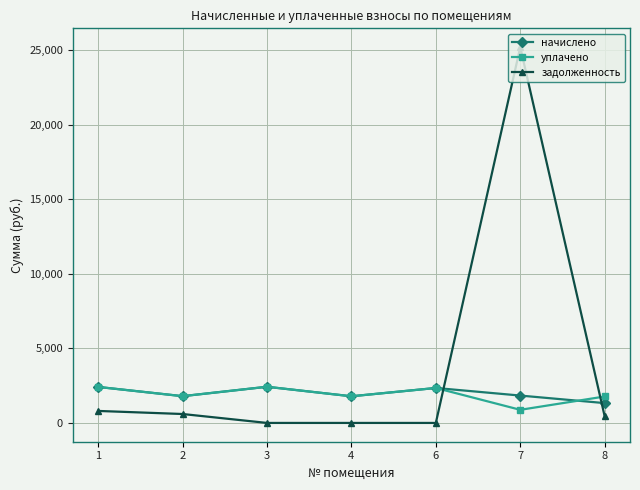

At which category is the sum across all series the highest?

7